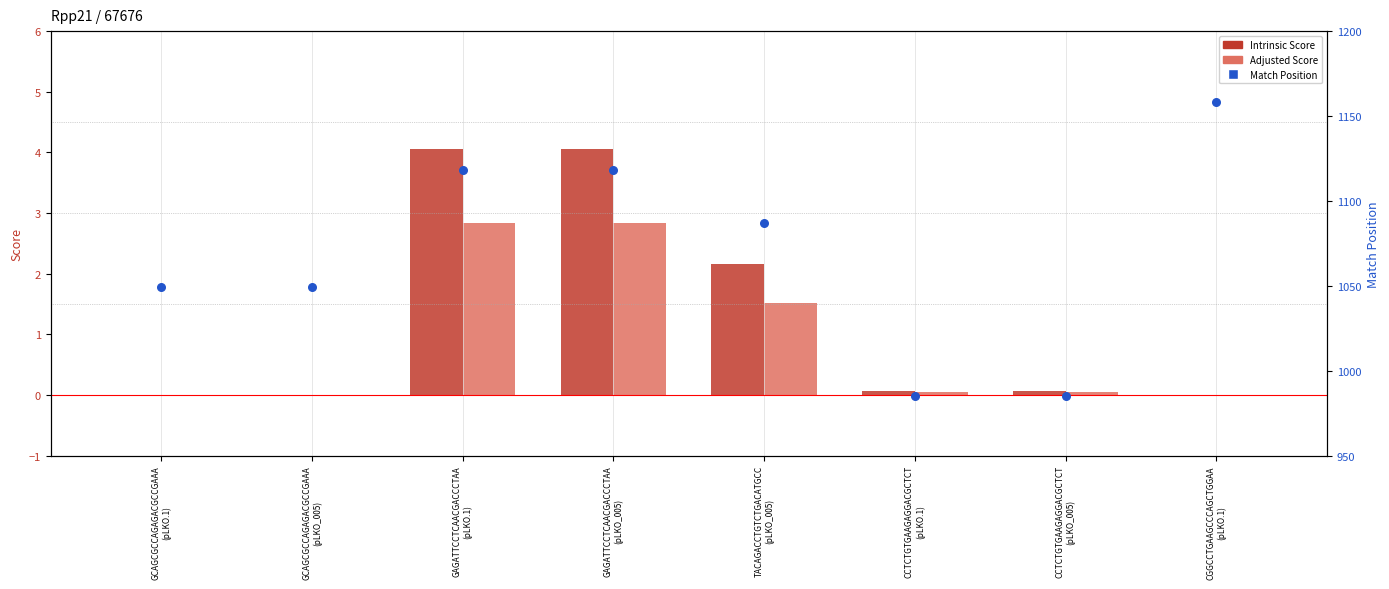

At which category is the sum across all series the highest?

CGGCCTGAAGCCCAGCTGGAA
(pLKO.1)